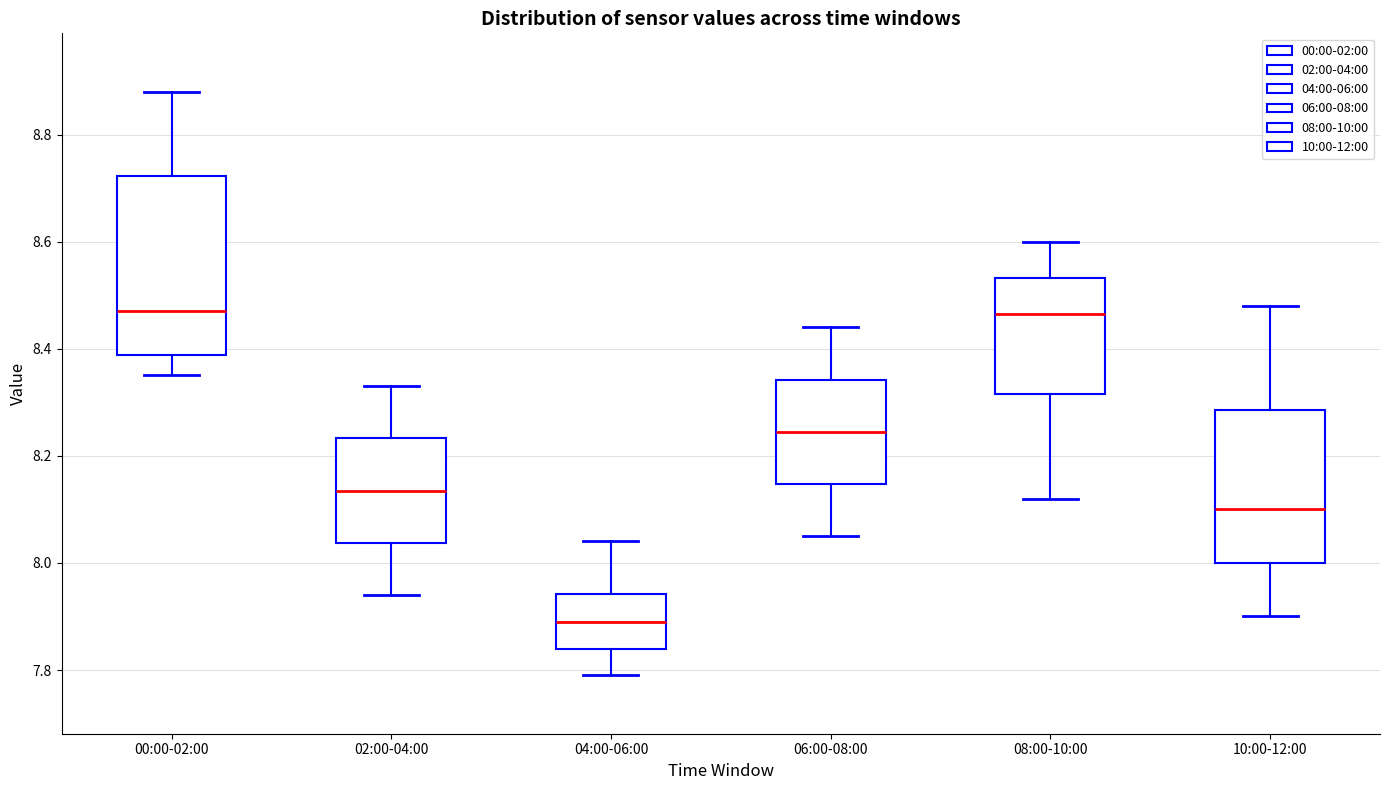

Reading left to right, read every box against the y-axis: the position of its median line, the range the box covers, and the ends of its whiskers. The values are not printed on the chart, so give them approximately, as read against the axis.

00:00-02:00: median 8.48, box 8.38 to 8.72, whiskers 8.36 to 8.88
02:00-04:00: median 8.14, box 8.04 to 8.24, whiskers 7.94 to 8.34
04:00-06:00: median 7.90, box 7.84 to 7.94, whiskers 7.80 to 8.04
06:00-08:00: median 8.24, box 8.14 to 8.34, whiskers 8.06 to 8.44
08:00-10:00: median 8.46, box 8.32 to 8.54, whiskers 8.12 to 8.60
10:00-12:00: median 8.10, box 8.00 to 8.28, whiskers 7.90 to 8.48